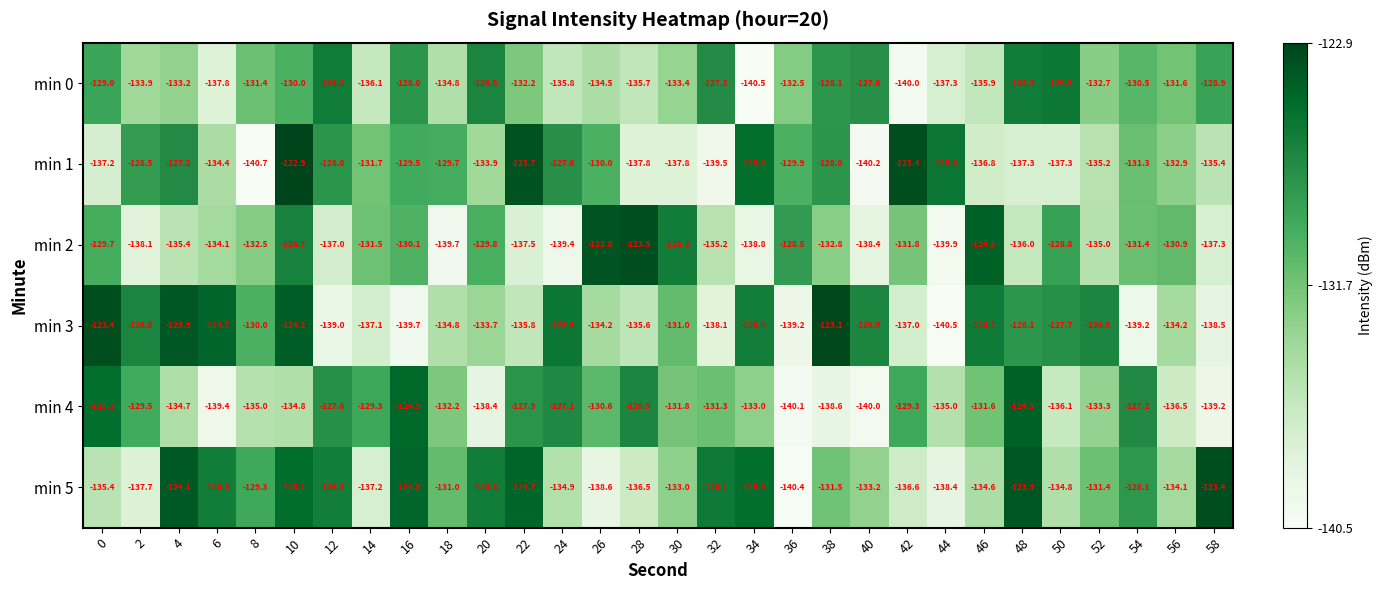

True or false: min 1 has a value of -32.0 at 40.

False